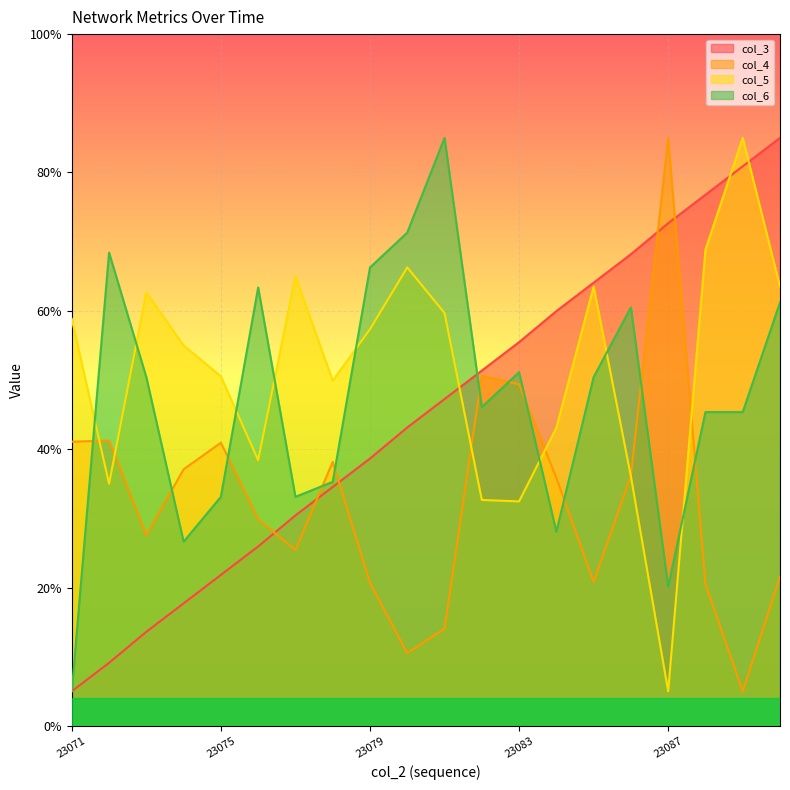

In col_4, how many points are higher than both neighbors (excluding endpoints)?

5